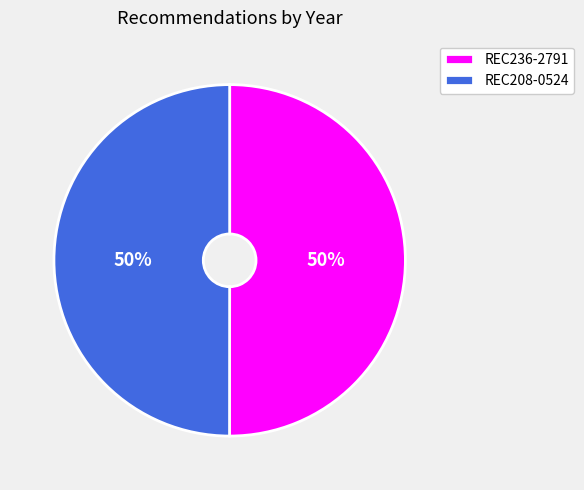

Do REC208-0524 and REC236-2791 together represent more than half of the pie?

Yes